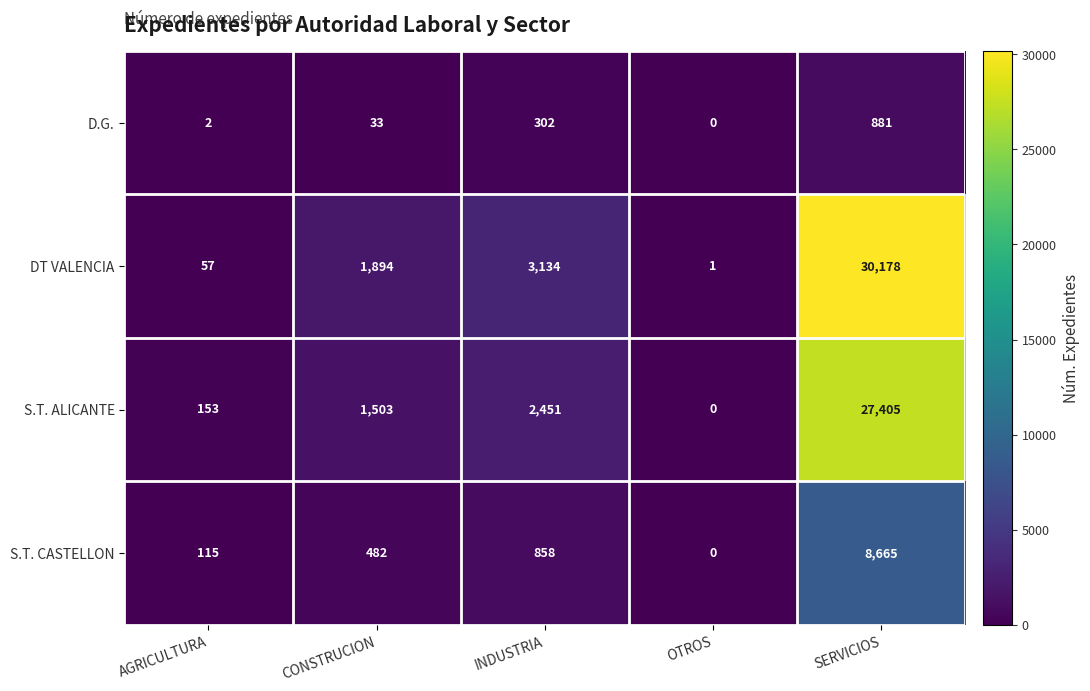

Which series has the largest total across all categories?

DT VALENCIA